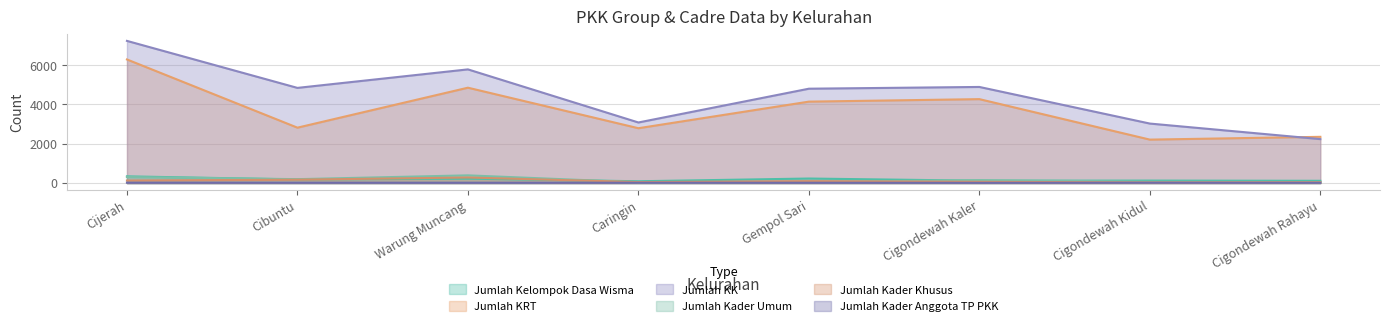

At which category does Jumlah Kader Umum reach its first local valley?

Cibuntu